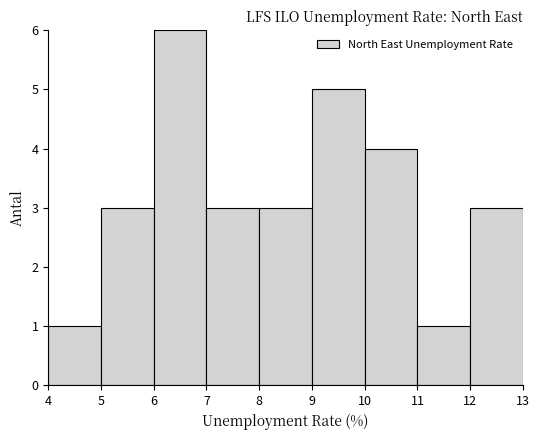

How tall is the bar that spans 7 to 8 on the x-axis? The values are not printed on the chart, so give them approximately, as read against the axis.

3